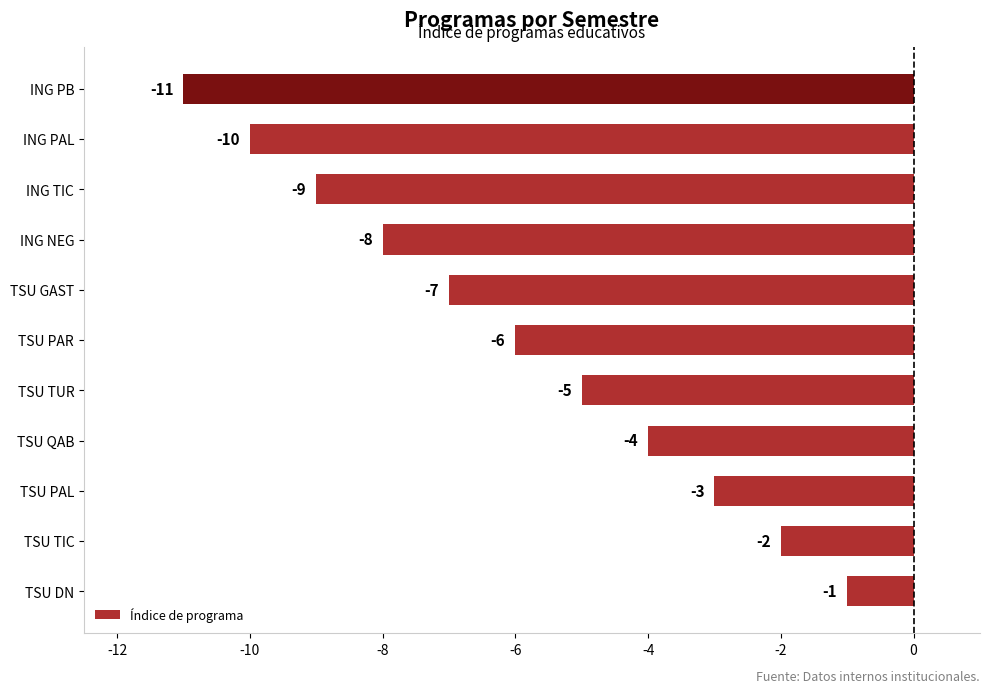

Which has a higher value, TSU PAL or TSU TUR?

TSU PAL